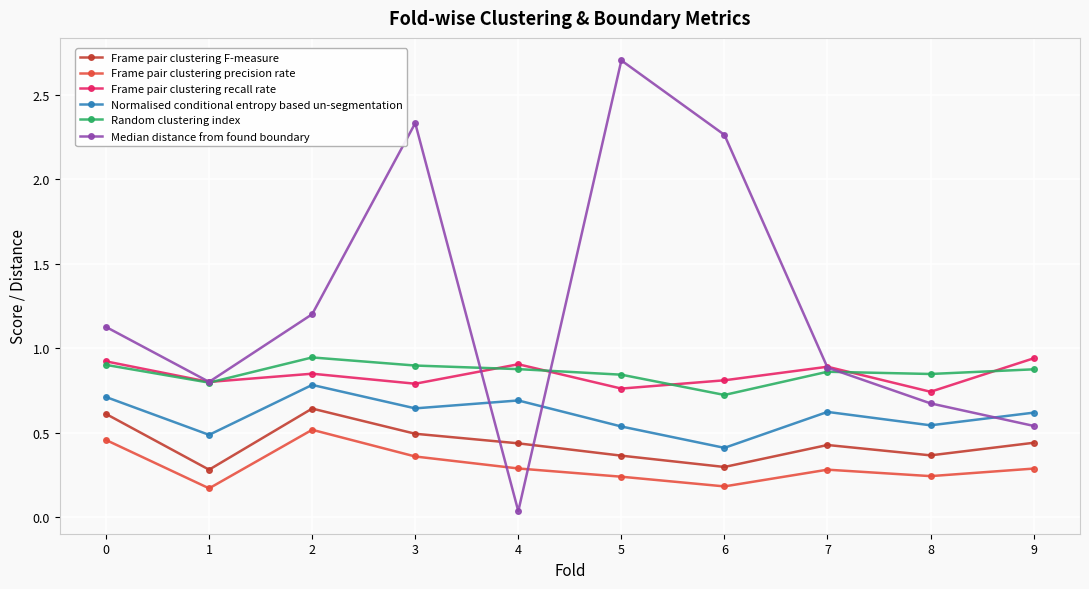

At which category does Random clustering index reach its first local valley?

1